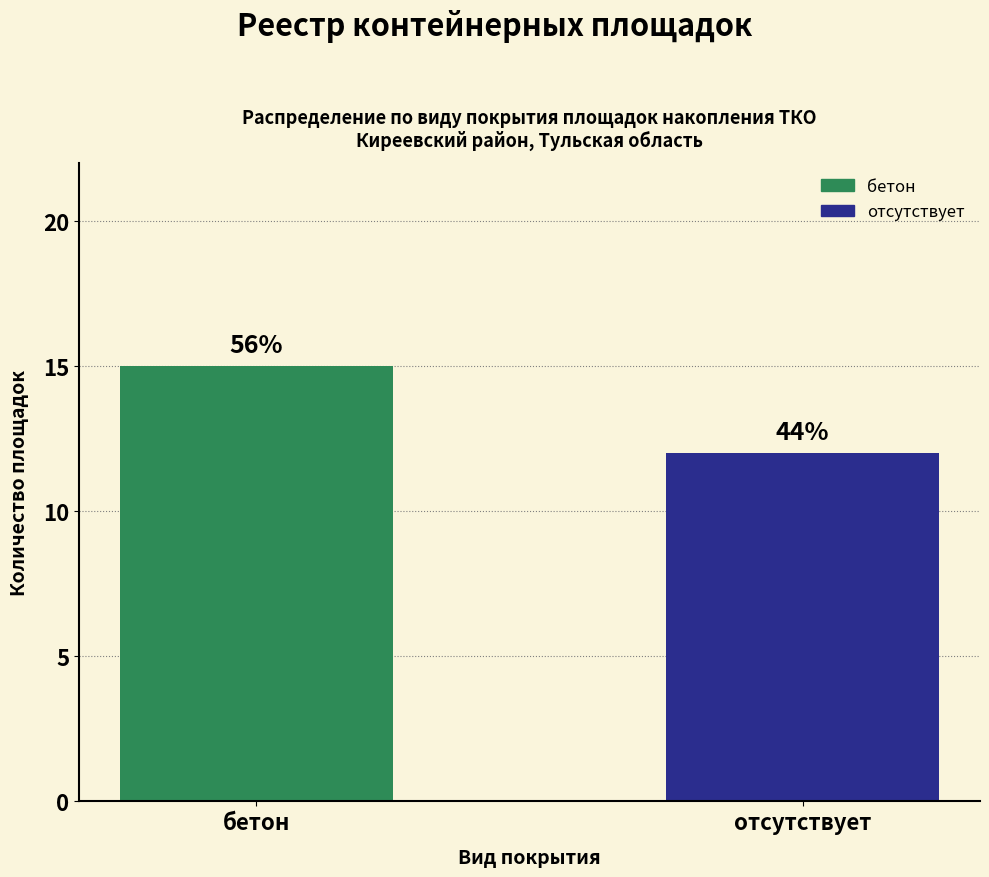

Are the bars horizontal?

No